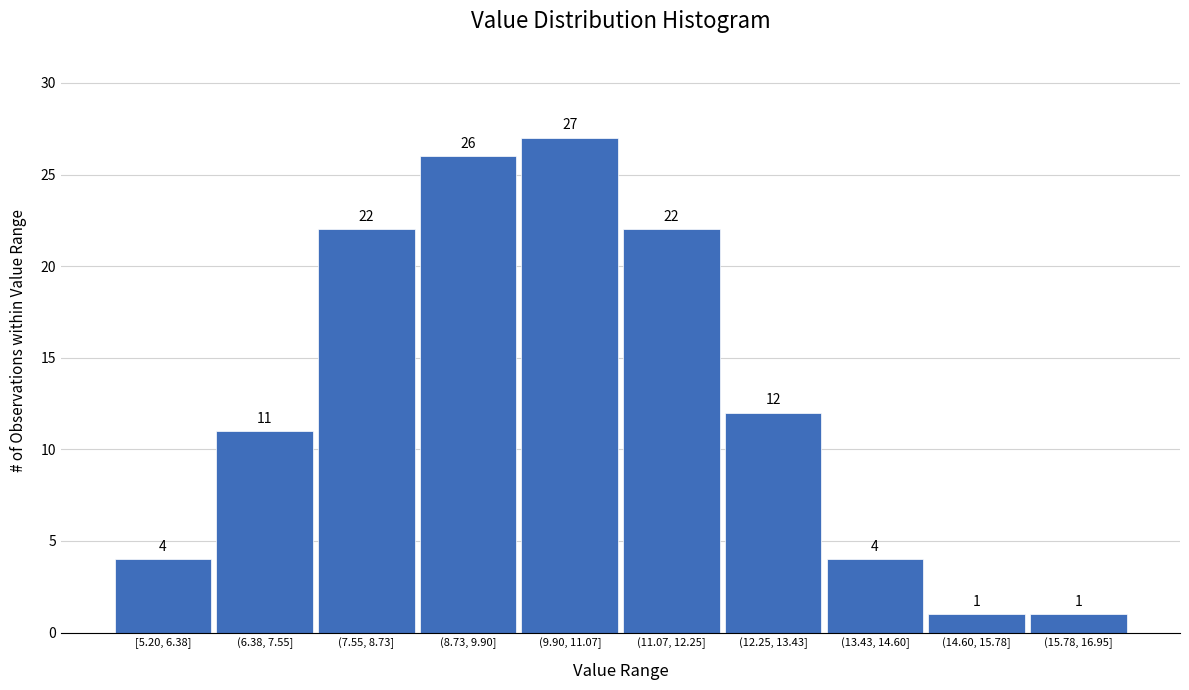

Reading right to left, extract all data points from this chart.

1	1	4	12	22	27	26	22	11	4